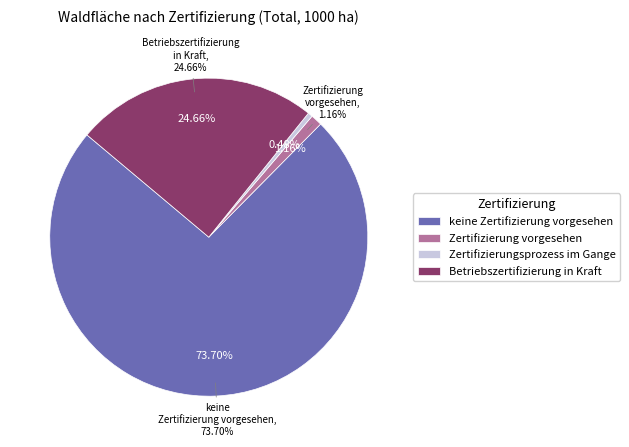

What is the change in value from Zertifizierung vorgesehen to Betriebszertifizierung in Kraft?

+177.9